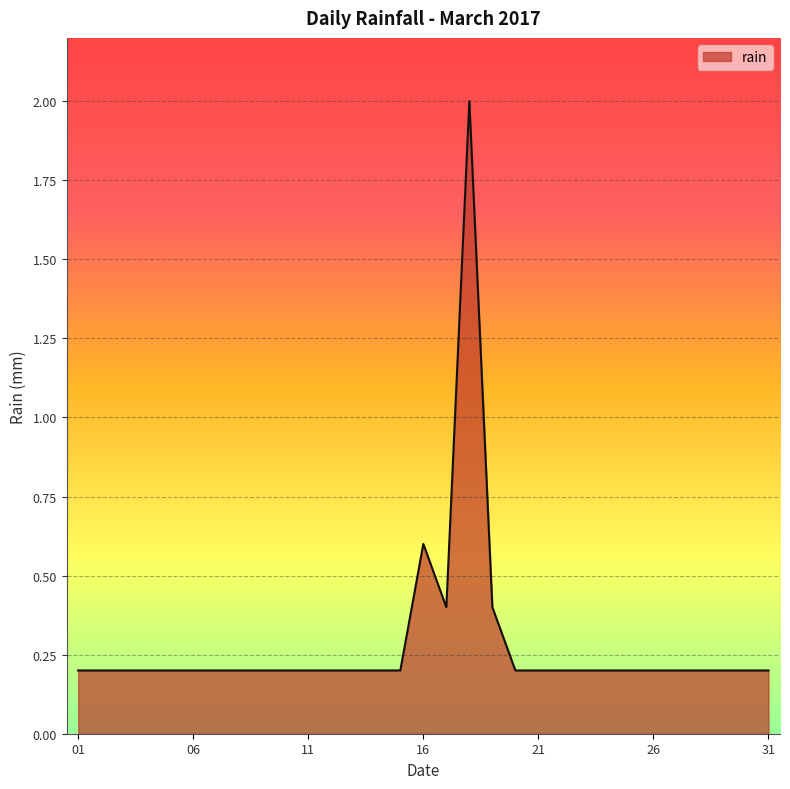

What is the greatest value displayed?

2.0